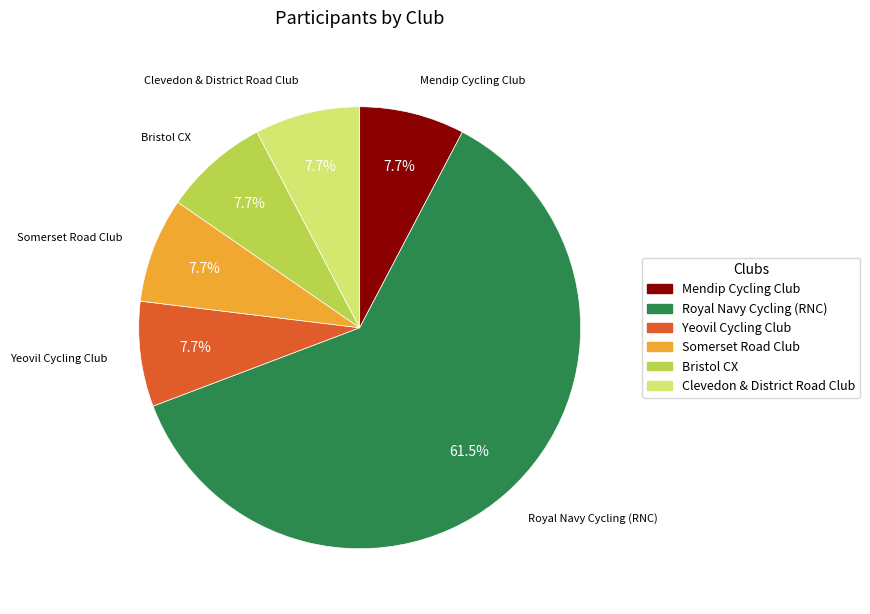

True or false: Bristol CX accounts for 18% of the total.

False